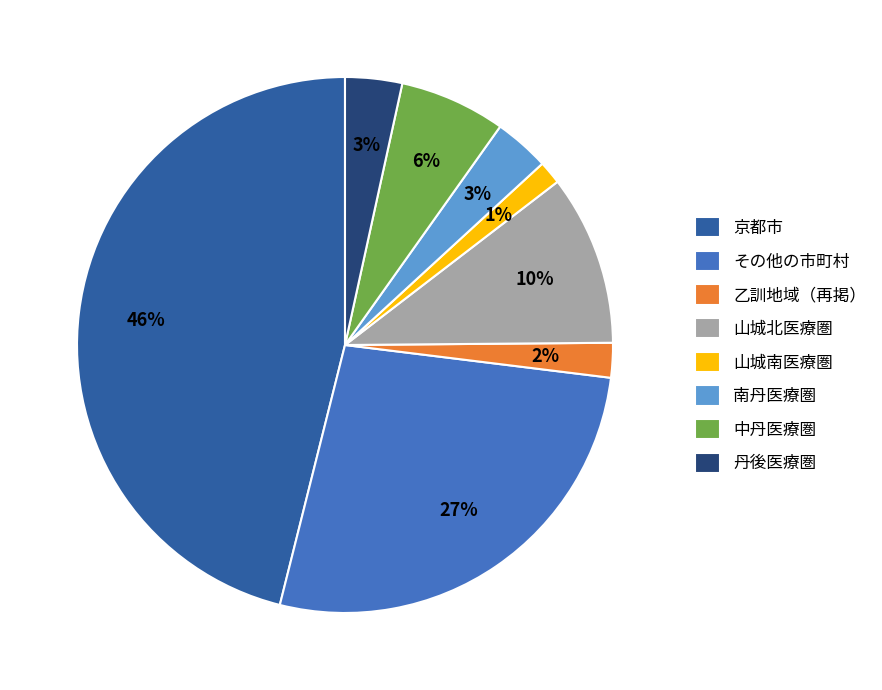

What is the ratio of the value at 南丹医療圏 to the value at 山城北医療圏?

0.3